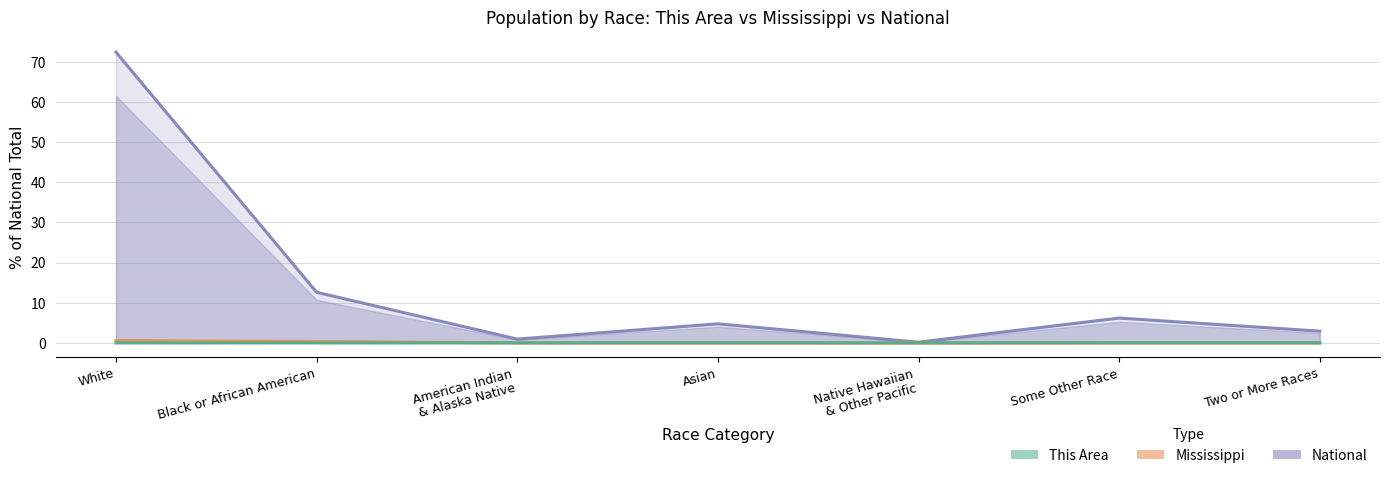

In This Area, how many points are lower than both neighbors (excluding endpoints)?

2